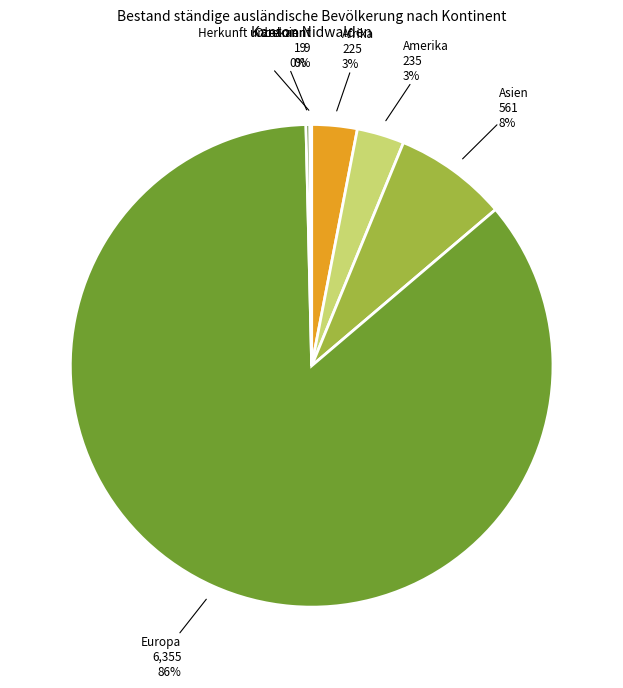

Is the sum of Amerika and Asien greater than half?

No